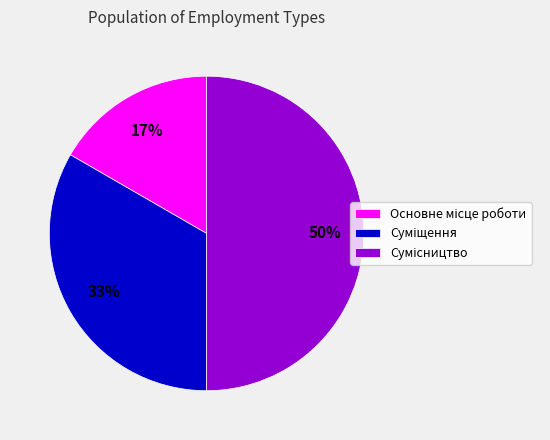

To the nearest percent, what is the average slice percentage?

33%